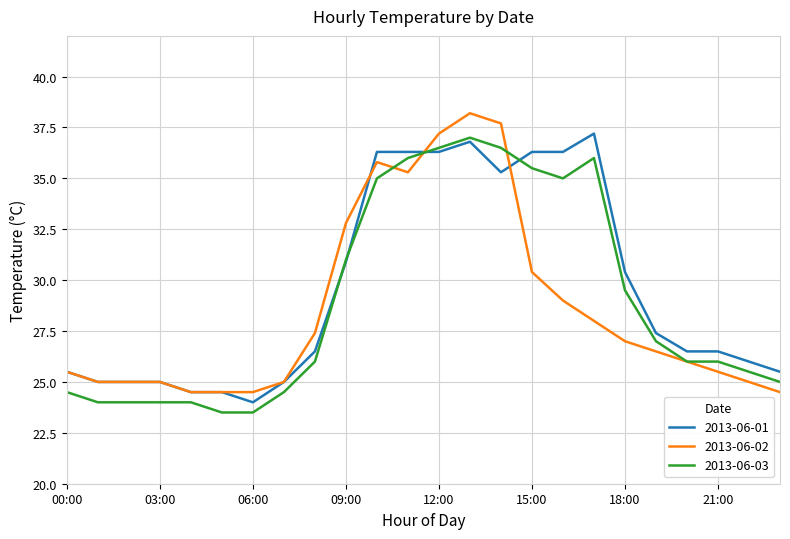

What is the greatest value displayed?

38.2